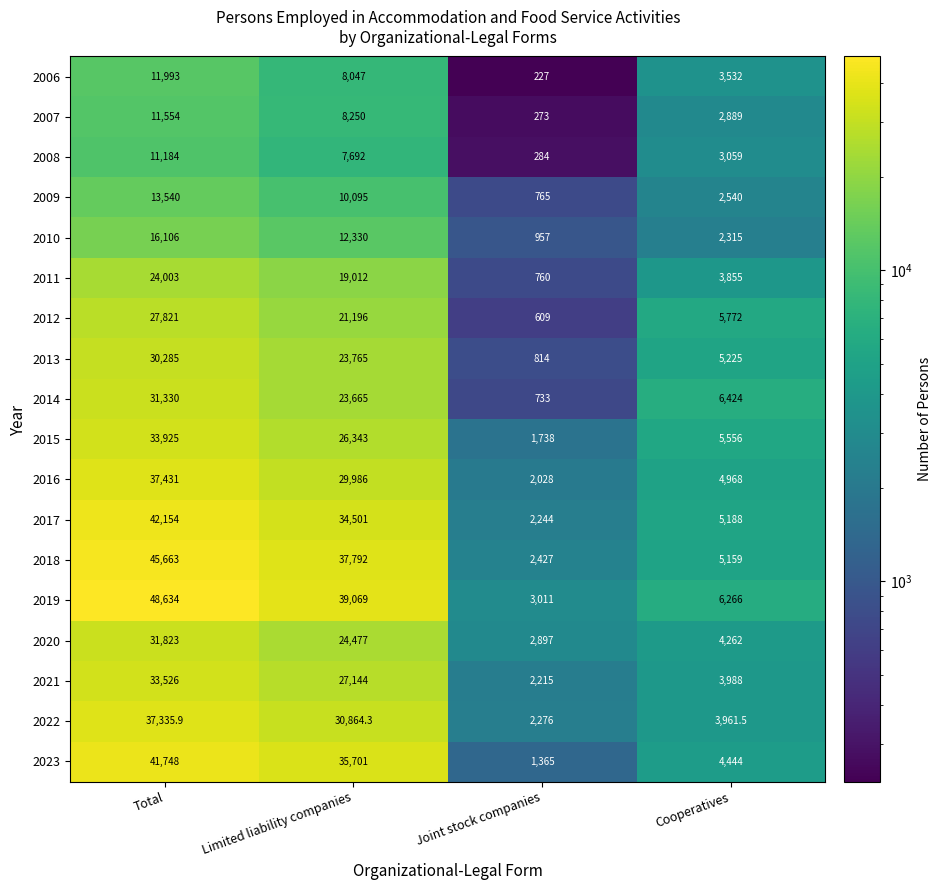

What is the greatest value displayed?

48634.0